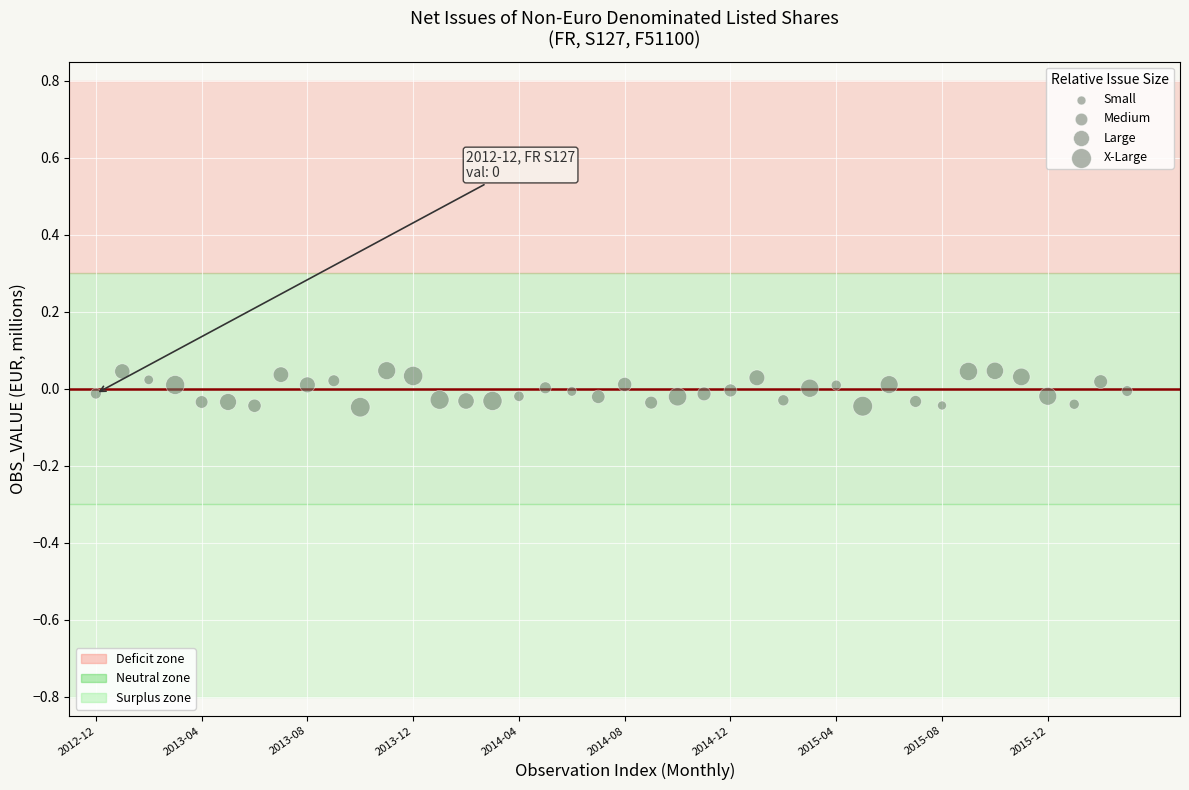

What is the range of X values (max minus min)?

39.0